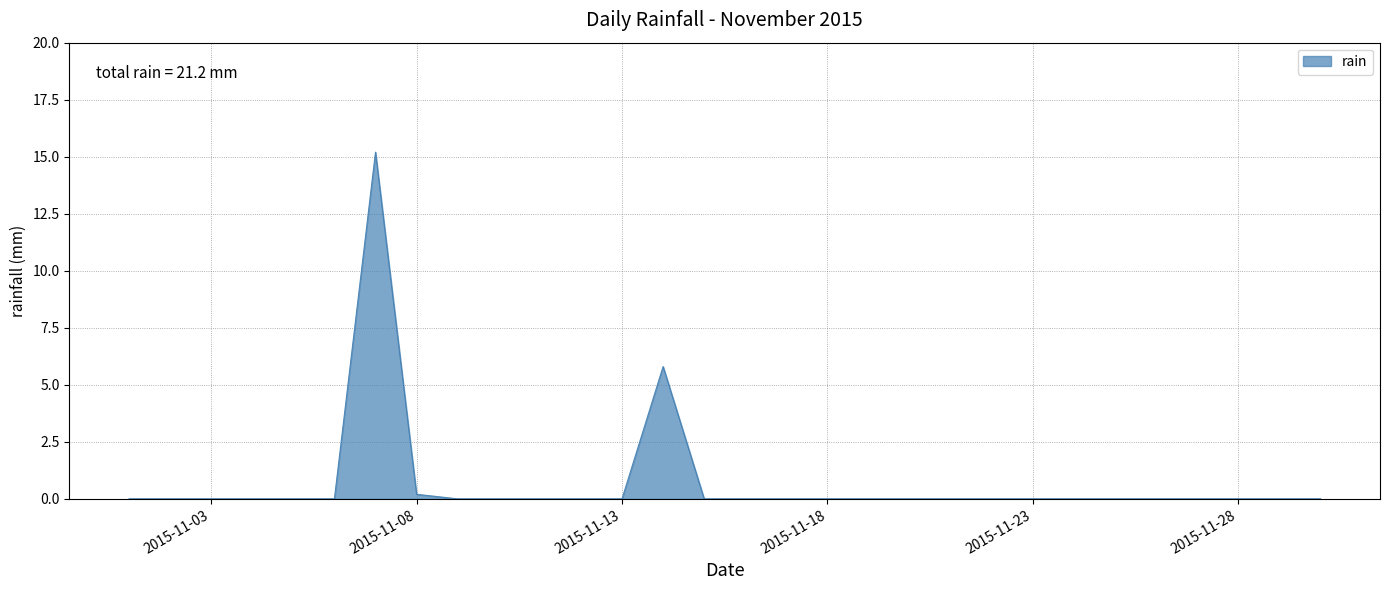

Does the chart display data point markers on the line(s)?

No